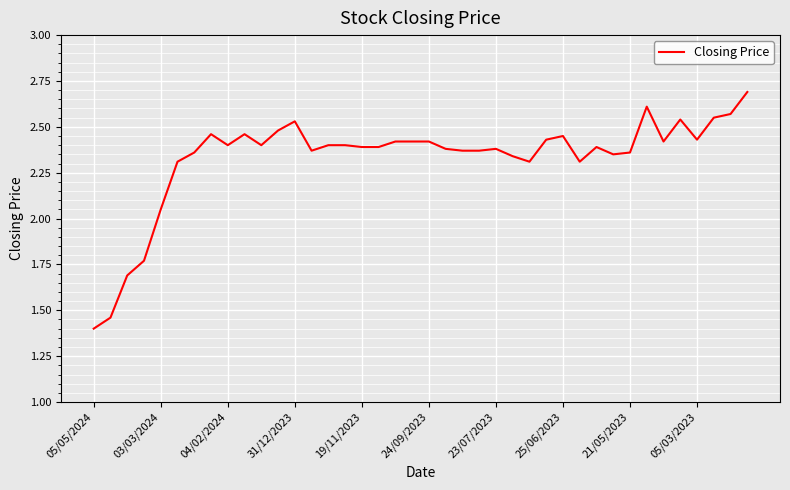

How many values exceed 2?

36